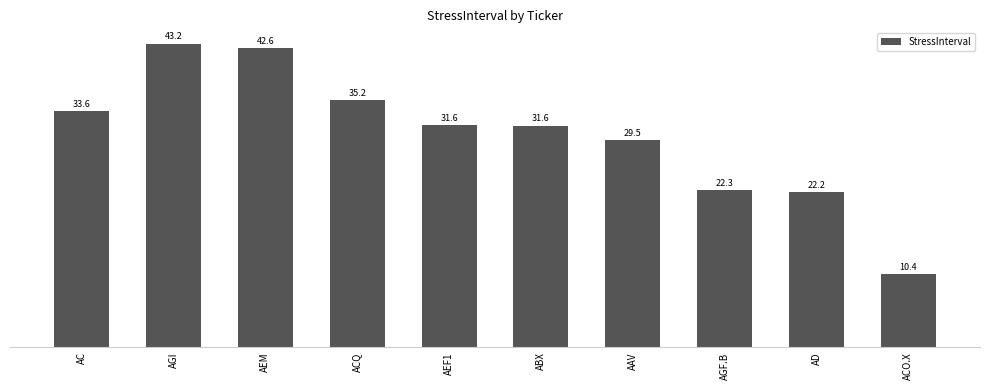

What is the value of the 8th bar from the left?

22.3